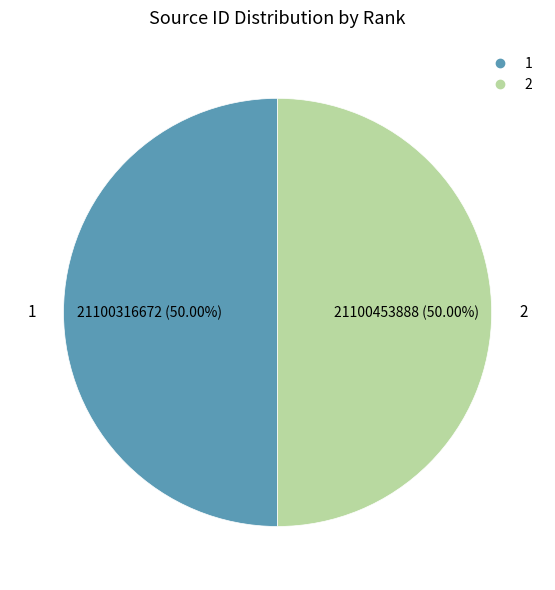

Combined, do 2 and 1 account for over 50%?

Yes